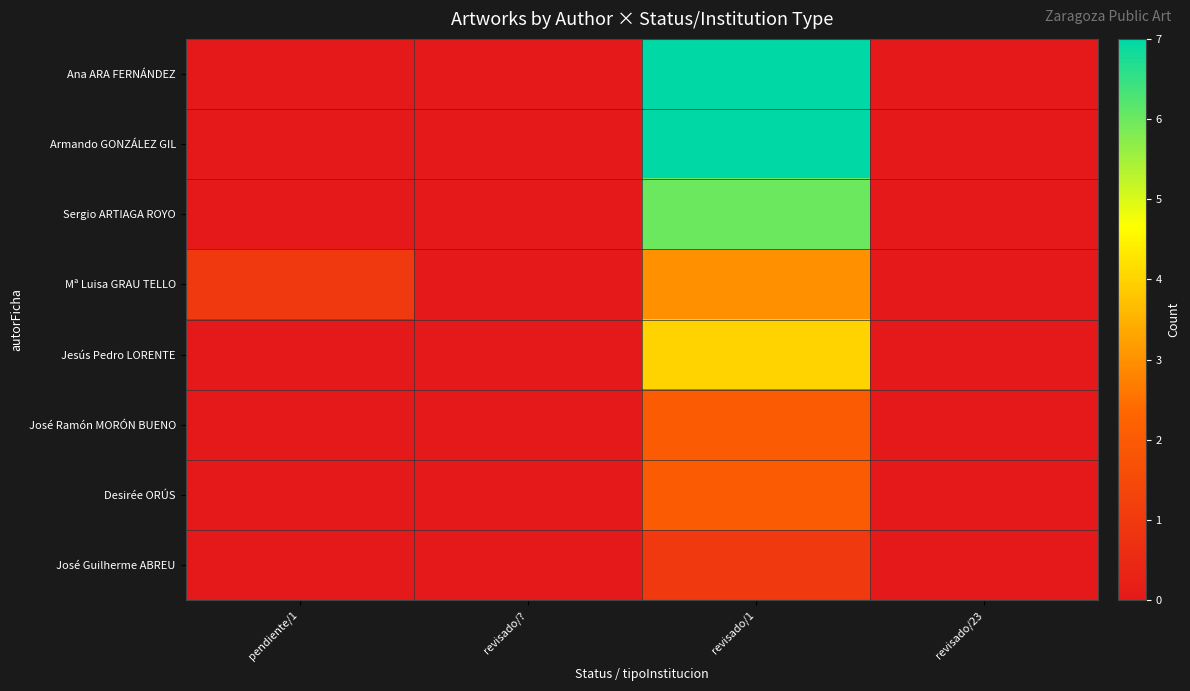

At which category is the sum across all series the highest?

revisado/1